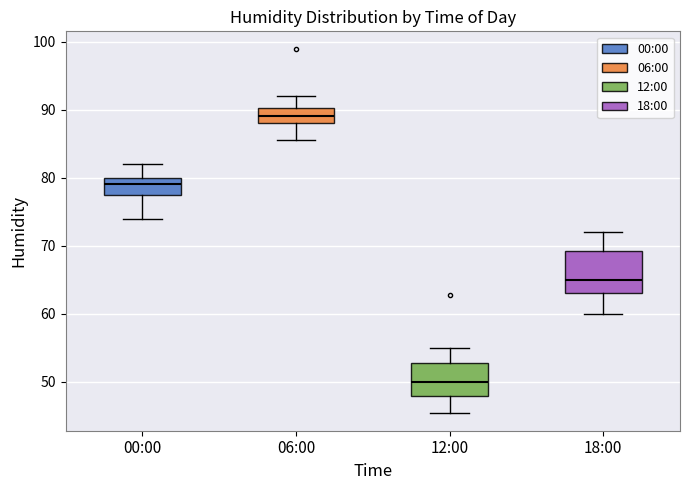

Which box is the tallest, from its lower edge to its upper edge?

18:00